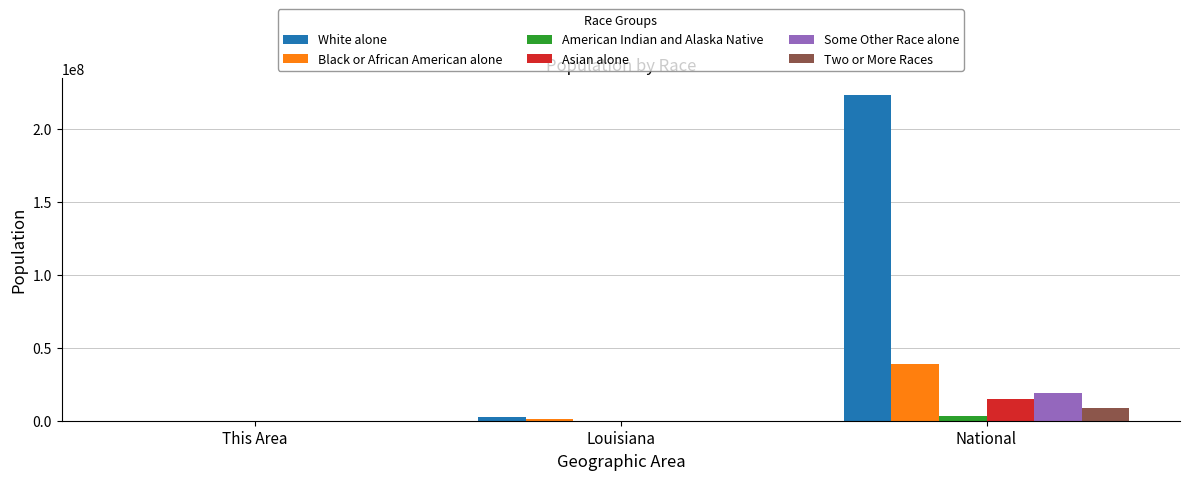

At which category does the chart reach its peak across all series?

National